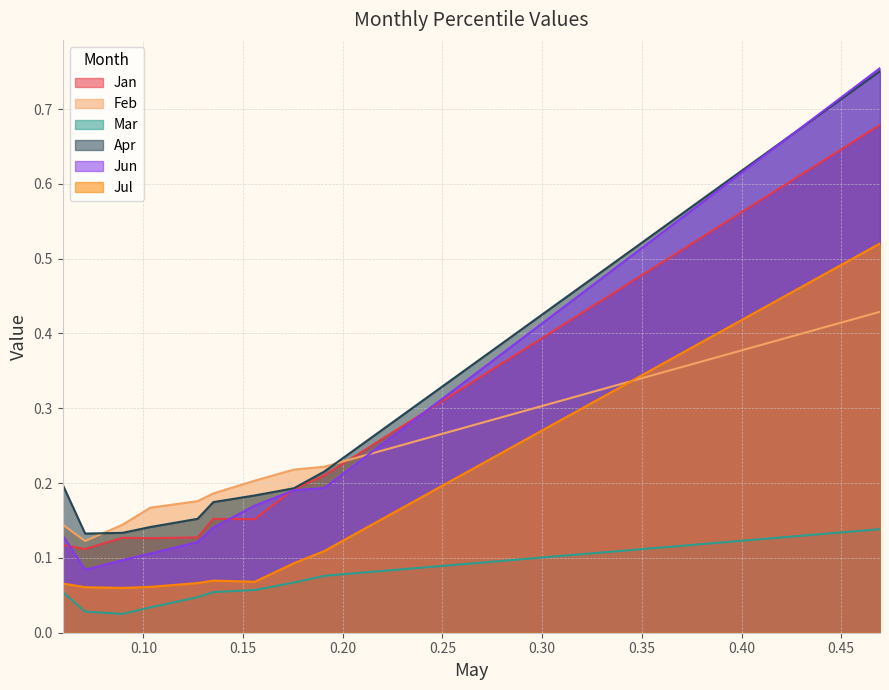

True or false: Jan and Feb intersect in this chart.

True